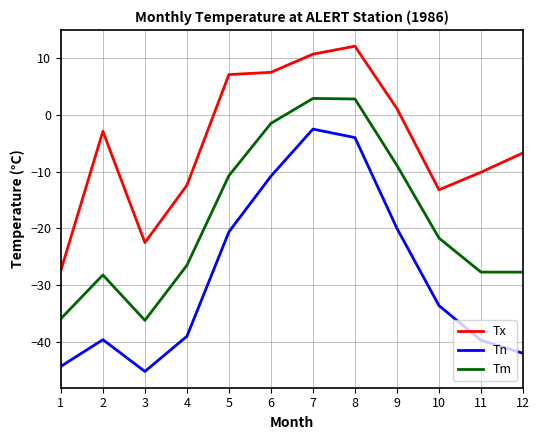

How many categories are shown in the chart?

12